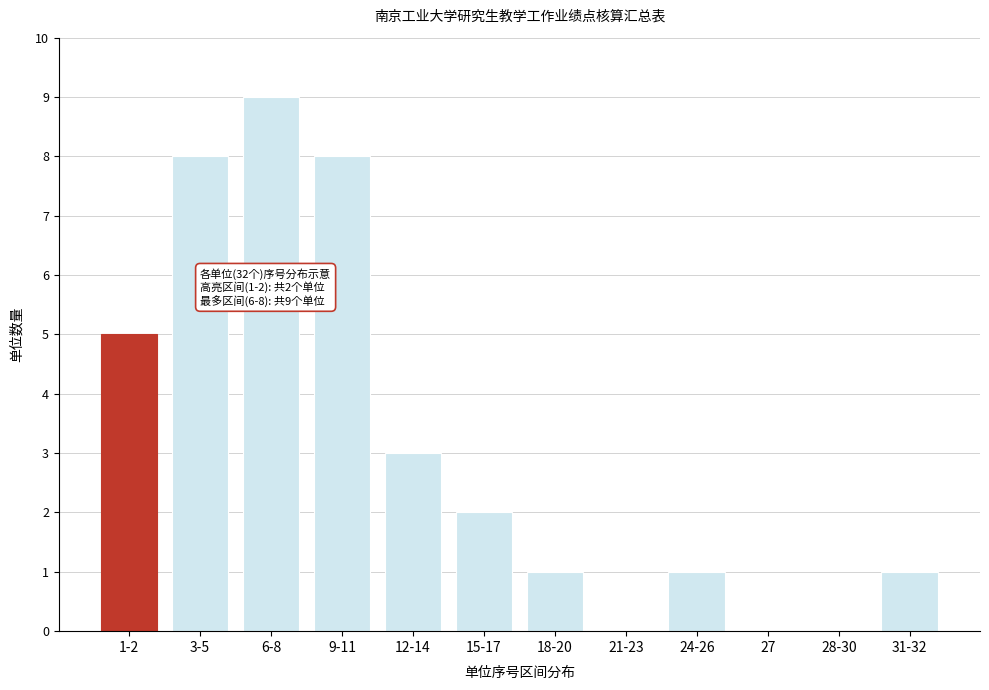

Reading left to right, what are all the values shown in this chart?

1-2=5	3-5=8	6-8=9	9-11=8	12-14=3	15-17=2	18-20=1	21-23=0	24-26=1	27=0	28-30=0	31-32=1